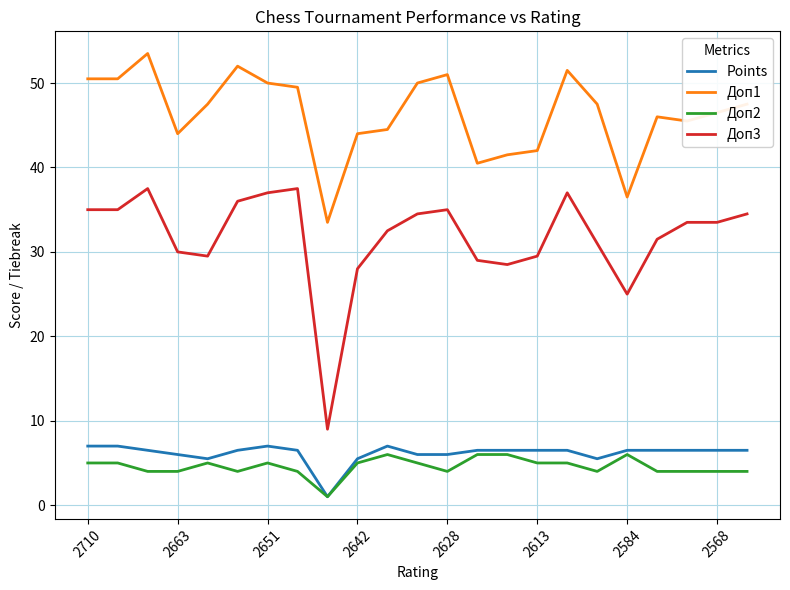

What is the lowest value of the Доп3 series?

9.0